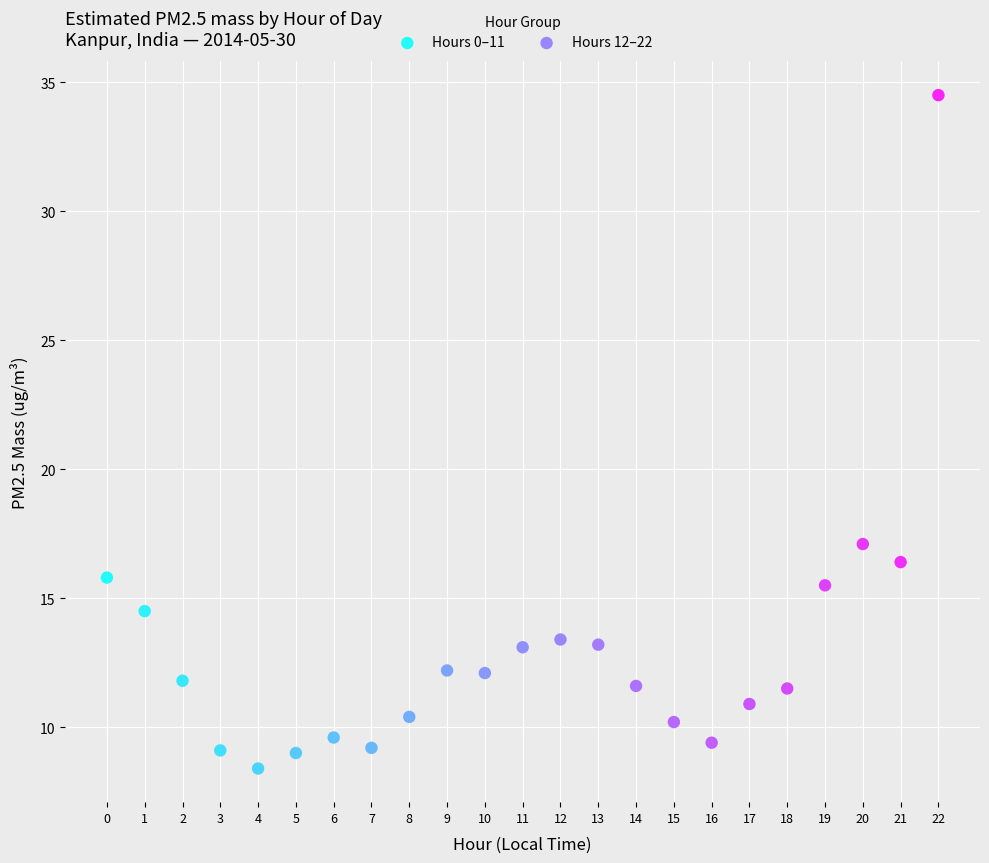

Which series reaches the maximum Y coordinate?

Hours 12–22